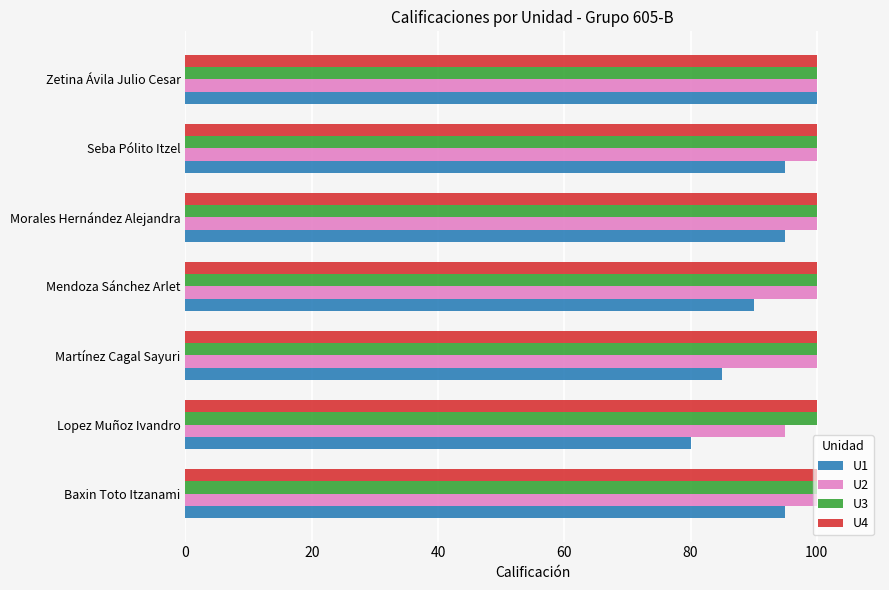

Which series has the widest spread of values?

U1